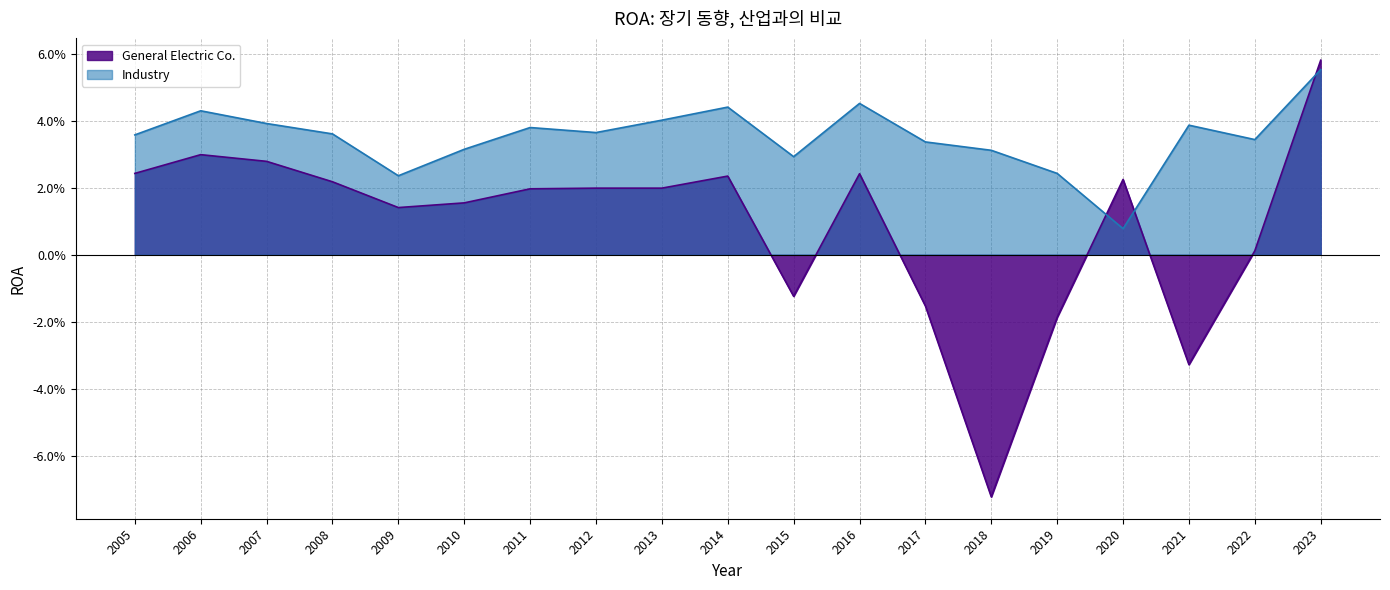

How many data points in General Electric Co. are less than 0?

5